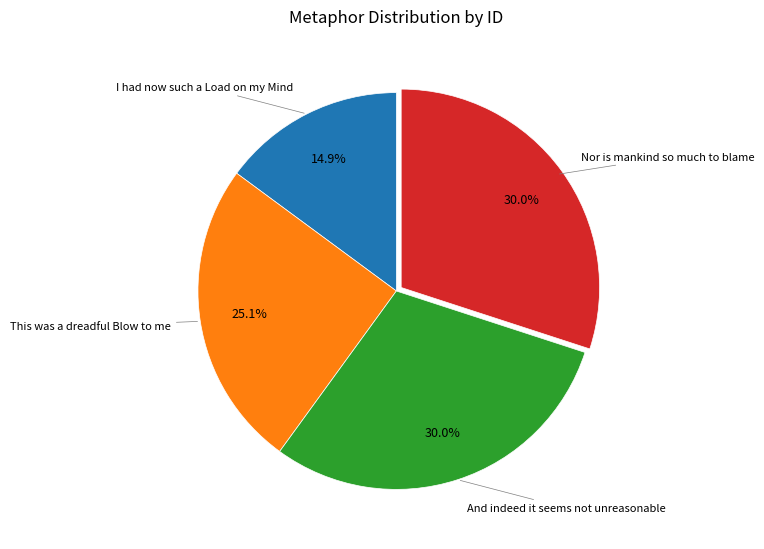

Is there any slice that represents more than half of the pie?

No